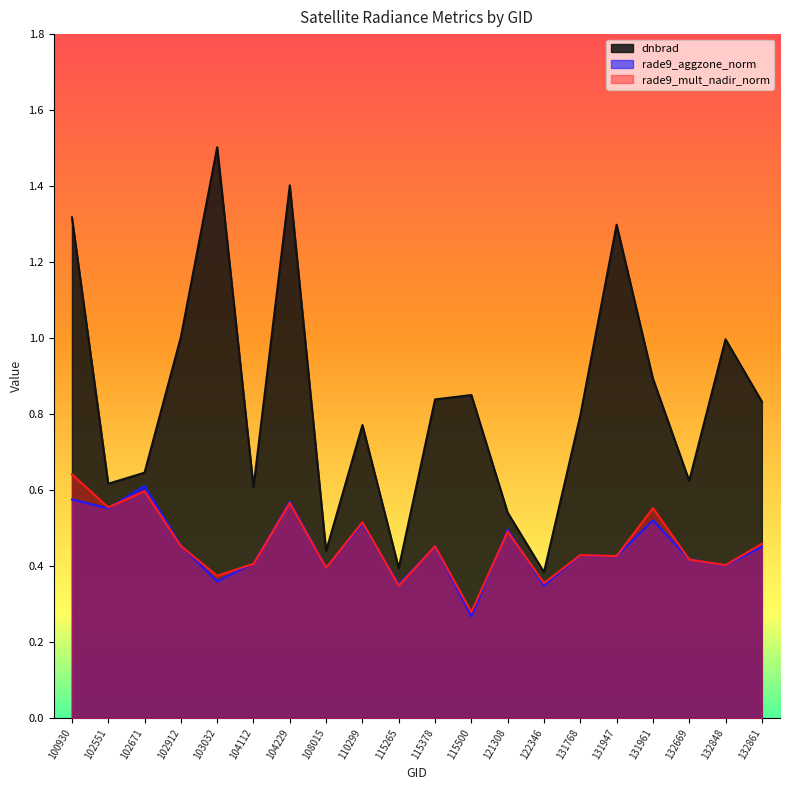

Reading left to right, list all the values displayed in this chart.

dnbrad: 100930=1.3	102551=0.6	102671=0.6	102912=1.0	103032=1.5	104112=0.6	104229=1.4	108015=0.4	110299=0.8	115265=0.4	115378=0.8	115500=0.9	121308=0.5	122346=0.4	131768=0.8	131947=1.3	131961=0.9	132669=0.6	132848=1.0	132861=0.8
rade9_aggzone_norm: 100930=0.6	102551=0.6	102671=0.6	102912=0.5	103032=0.4	104112=0.4	104229=0.6	108015=0.4	110299=0.5	115265=0.4	115378=0.5	115500=0.3	121308=0.5	122346=0.3	131768=0.4	131947=0.4	131961=0.5	132669=0.4	132848=0.4	132861=0.5
rade9_mult_nadir_norm: 100930=0.6	102551=0.6	102671=0.6	102912=0.5	103032=0.4	104112=0.4	104229=0.6	108015=0.4	110299=0.5	115265=0.3	115378=0.5	115500=0.3	121308=0.5	122346=0.4	131768=0.4	131947=0.4	131961=0.6	132669=0.4	132848=0.4	132861=0.5